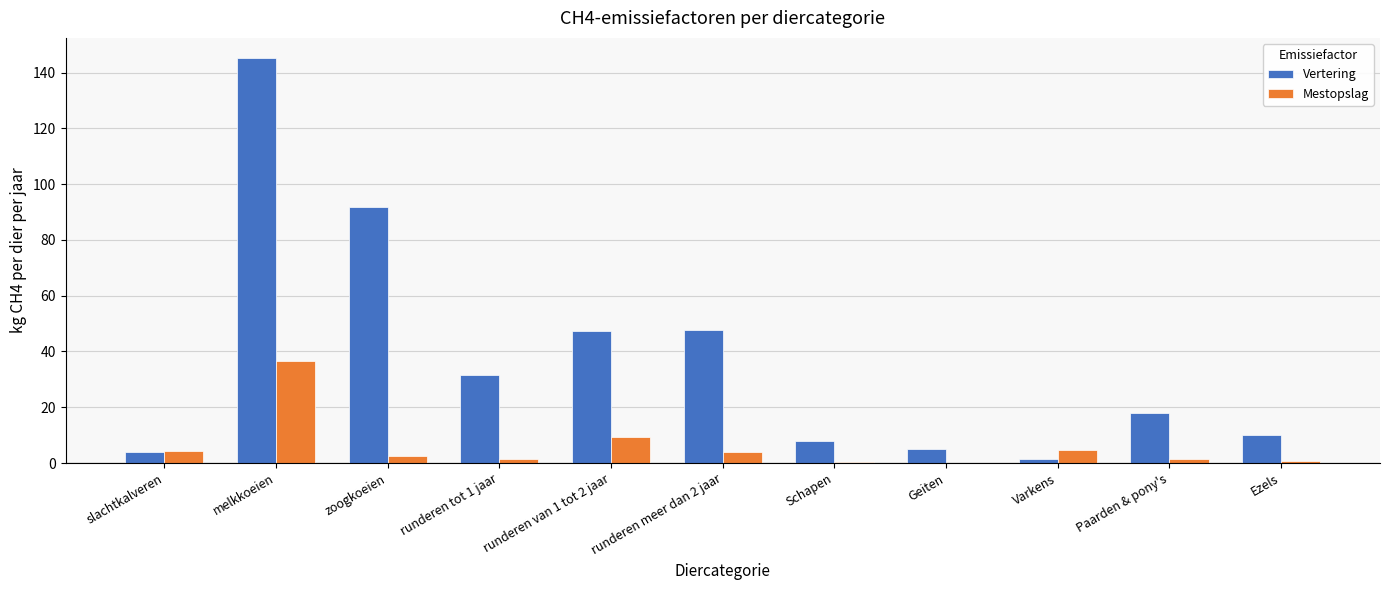

At which category is the sum across all series the highest?

melkkoeien